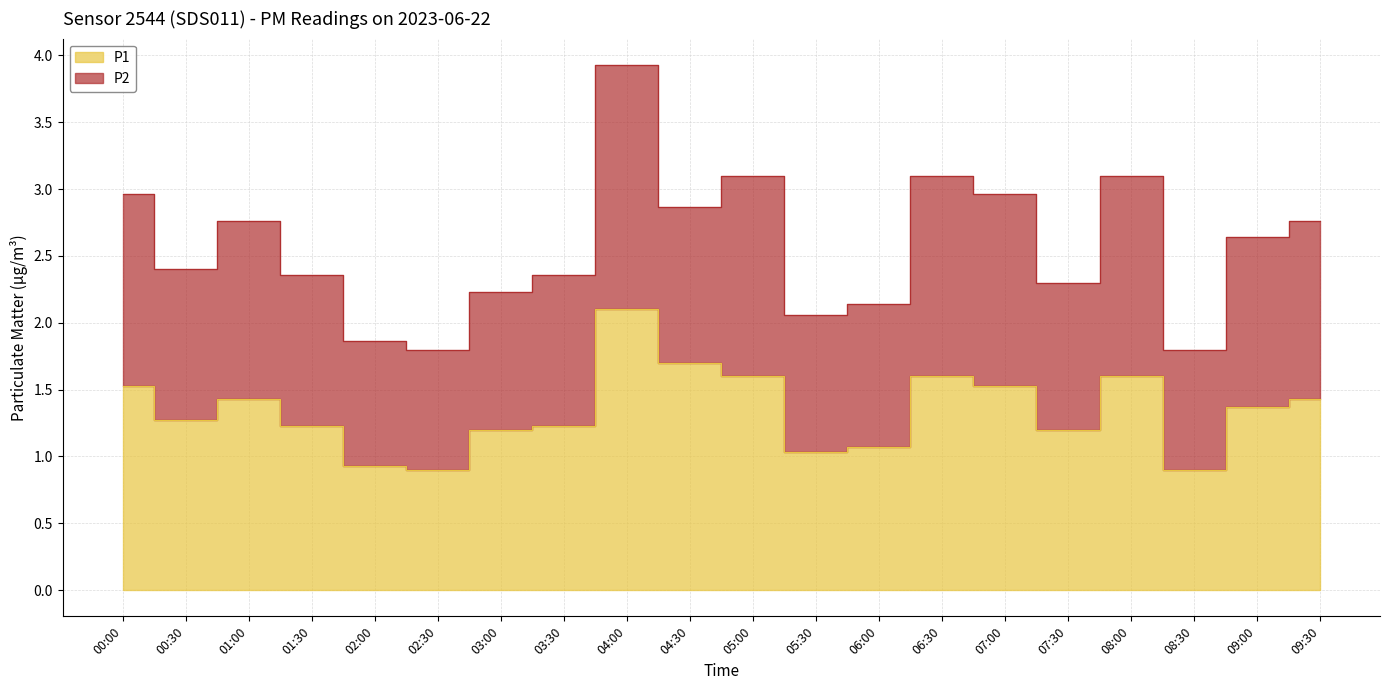

How many values are below 1?

3